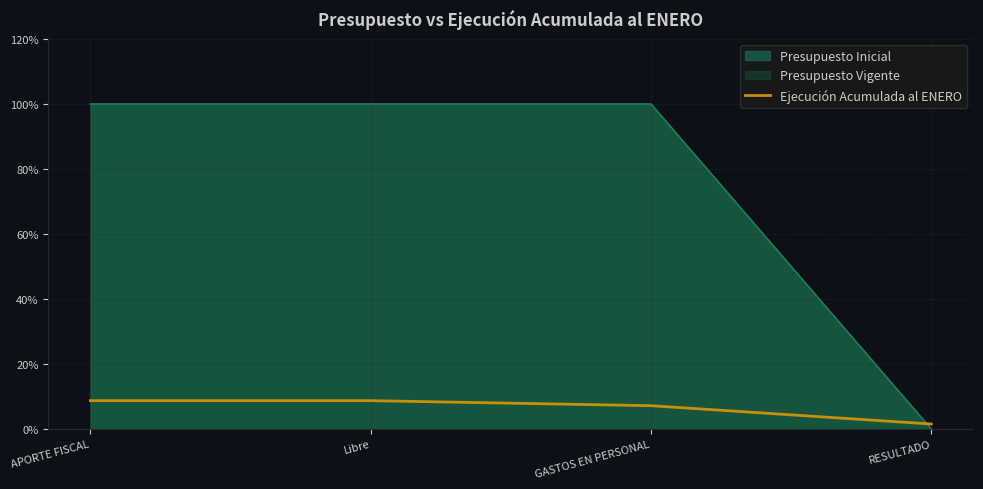

What is the average value?

6.5